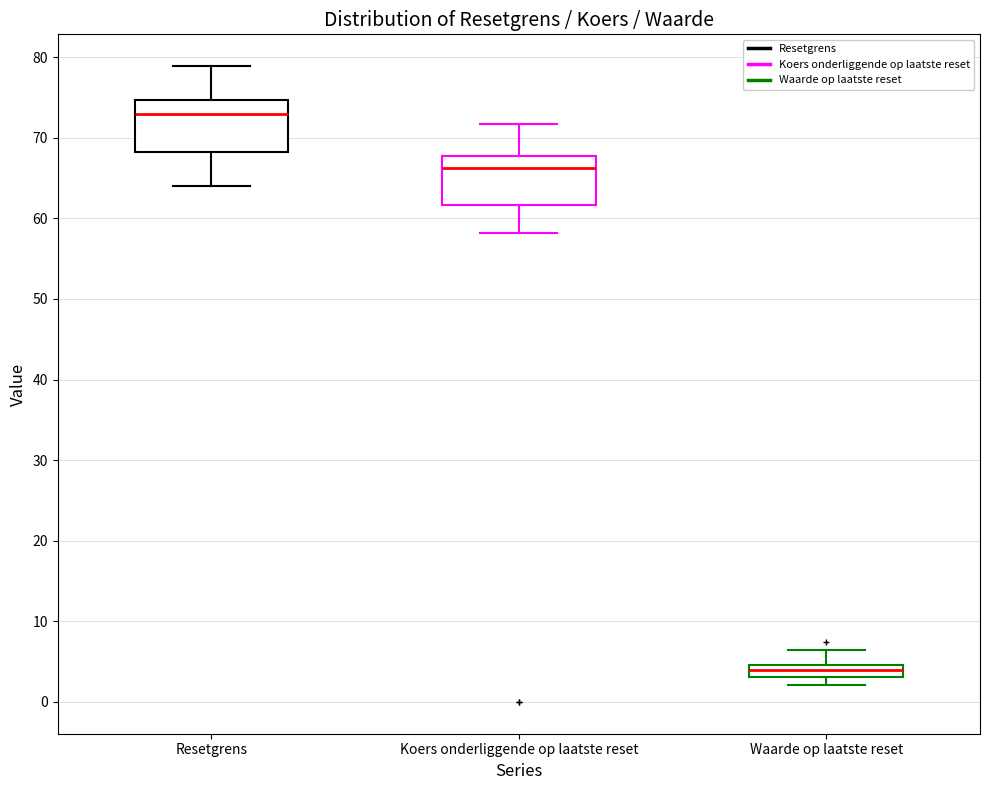

Which box's median line is the lowest?

Waarde op laatste reset